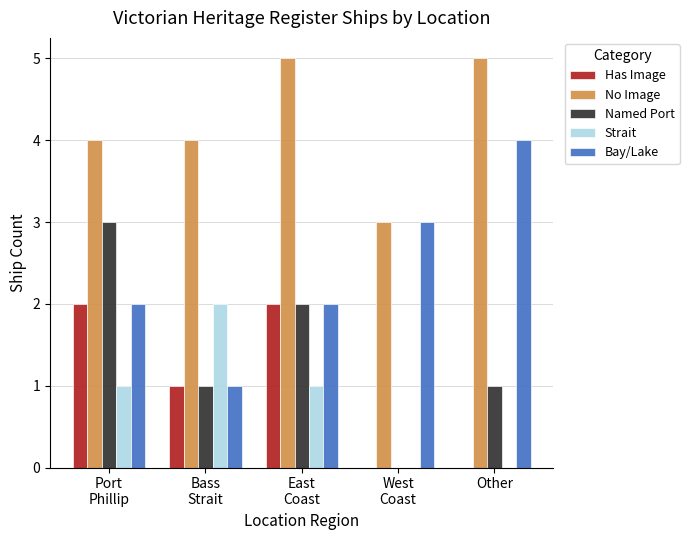

What is the maximum value for Strait?

2